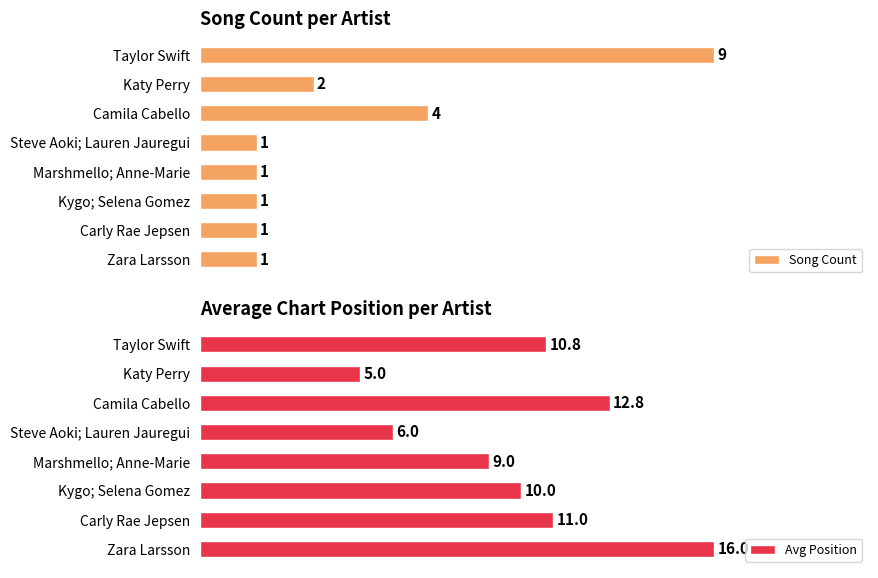

At which label is Song Count closest to 5?

Camila Cabello